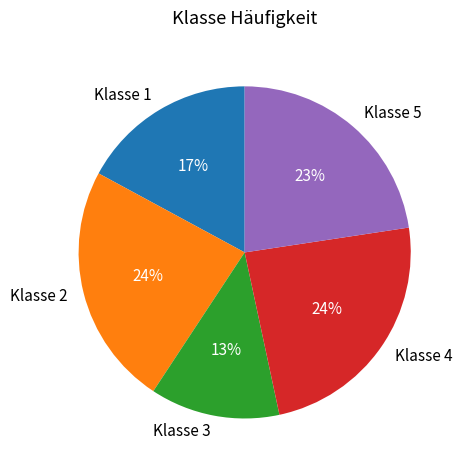

Which slice is the smallest?

Klasse 3